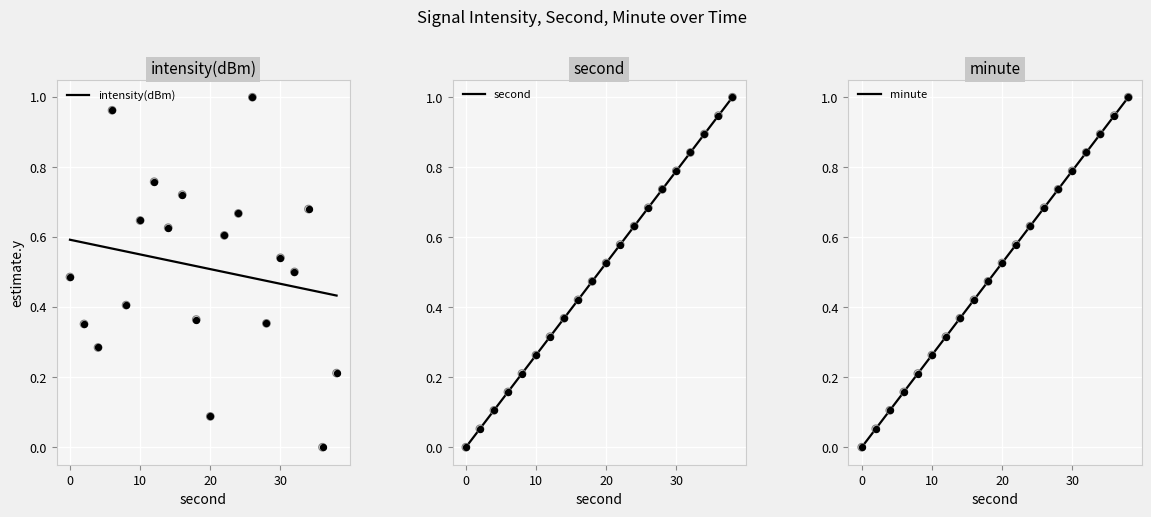

Which series contains the highest Y value?

intensity(dBm)